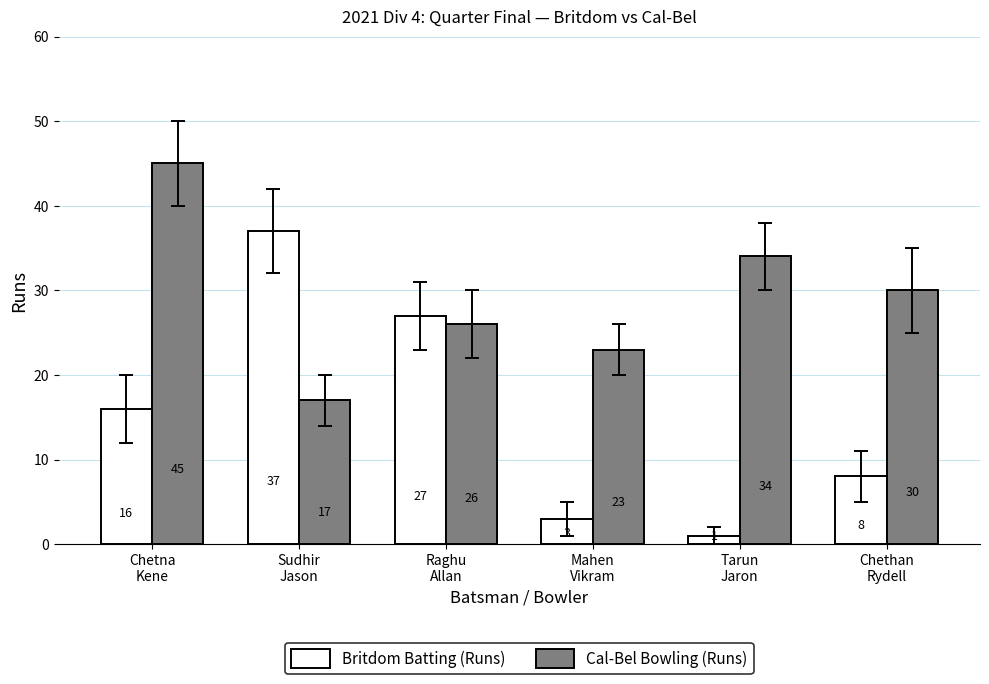

What is the label of the 1st bar from the right?

Chethan
Rydell